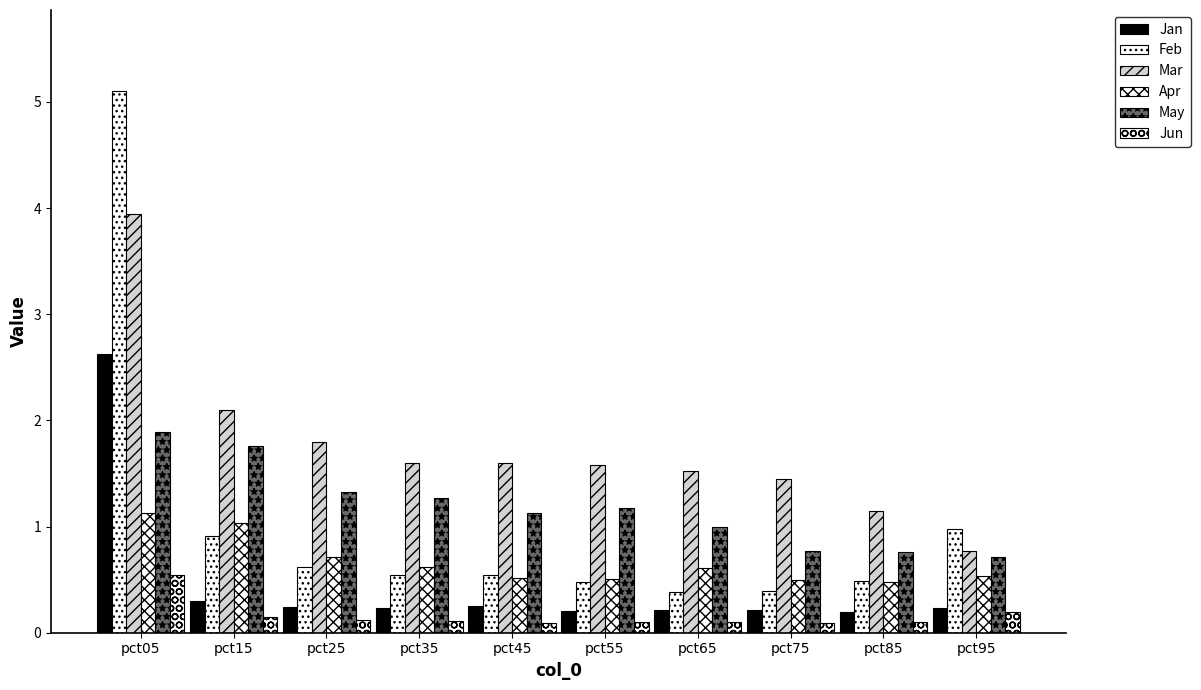

How many bars are there in each group?

6